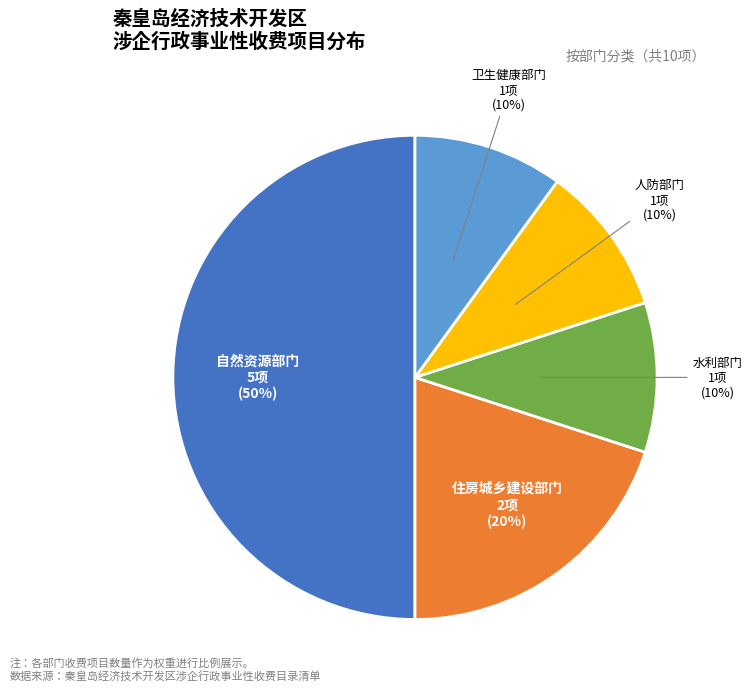

What is the ratio of the value at 人防部门 to the value at 住房城乡建设部门?

0.5